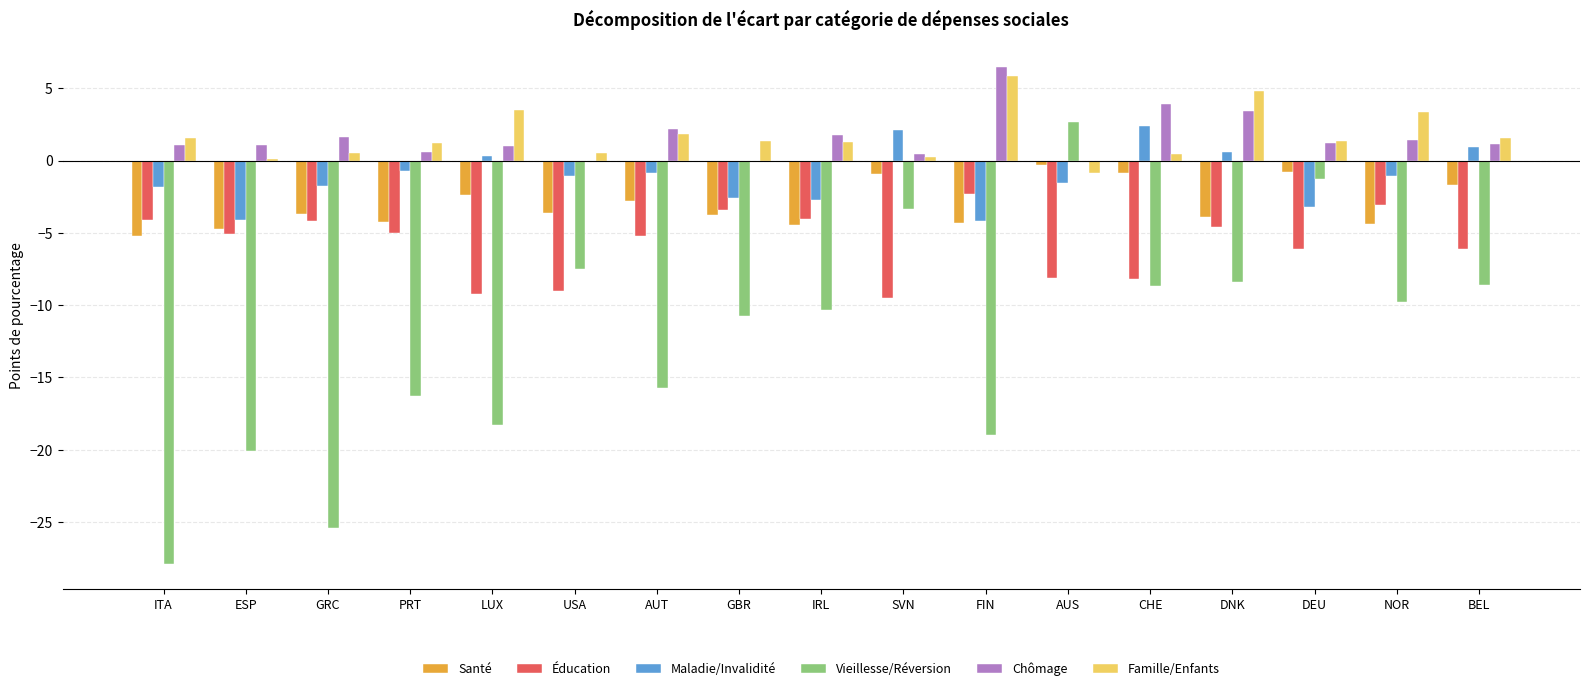

Is it true that Santé equals -3.6 at USA?

True